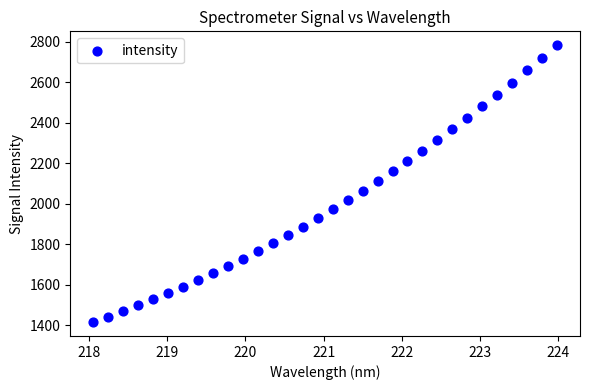

What is the range of Y values (max minus min)?

1365.8